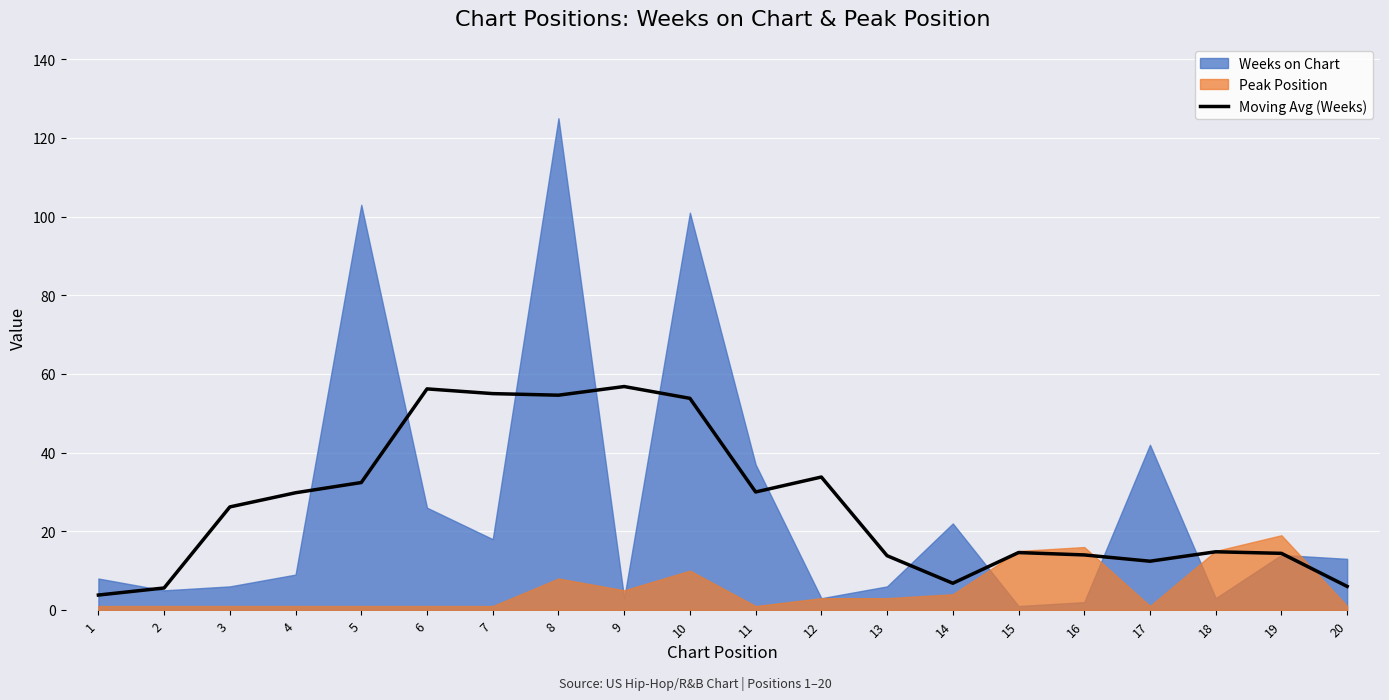

Which category has the lowest value across all series?

1